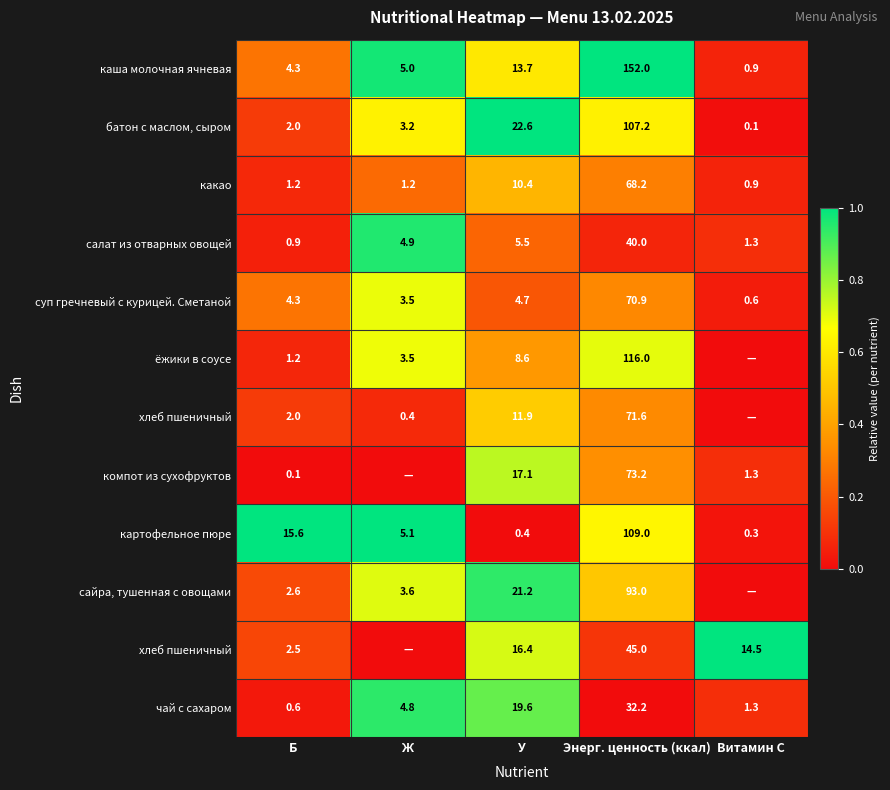

At which category does the chart reach its minimum across all series?

Витамин С